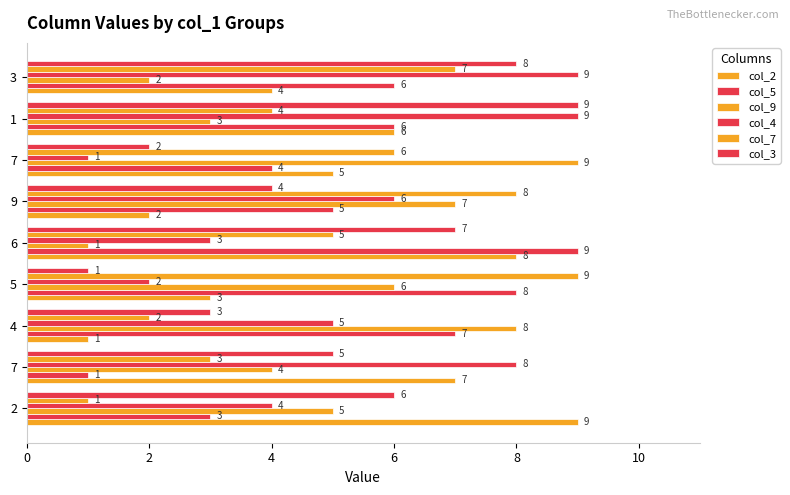

Reading left to right, list all the values displayed in this chart.

col_2: 9	7	1	3	8	2	5	6	4
col_5: 3	1	7	8	9	5	4	6	6
col_9: 5	4	8	6	1	7	9	3	2
col_4: 4	8	5	2	3	6	1	9	9
col_7: 1	3	2	9	5	8	6	4	7
col_3: 6	5	3	1	7	4	2	9	8